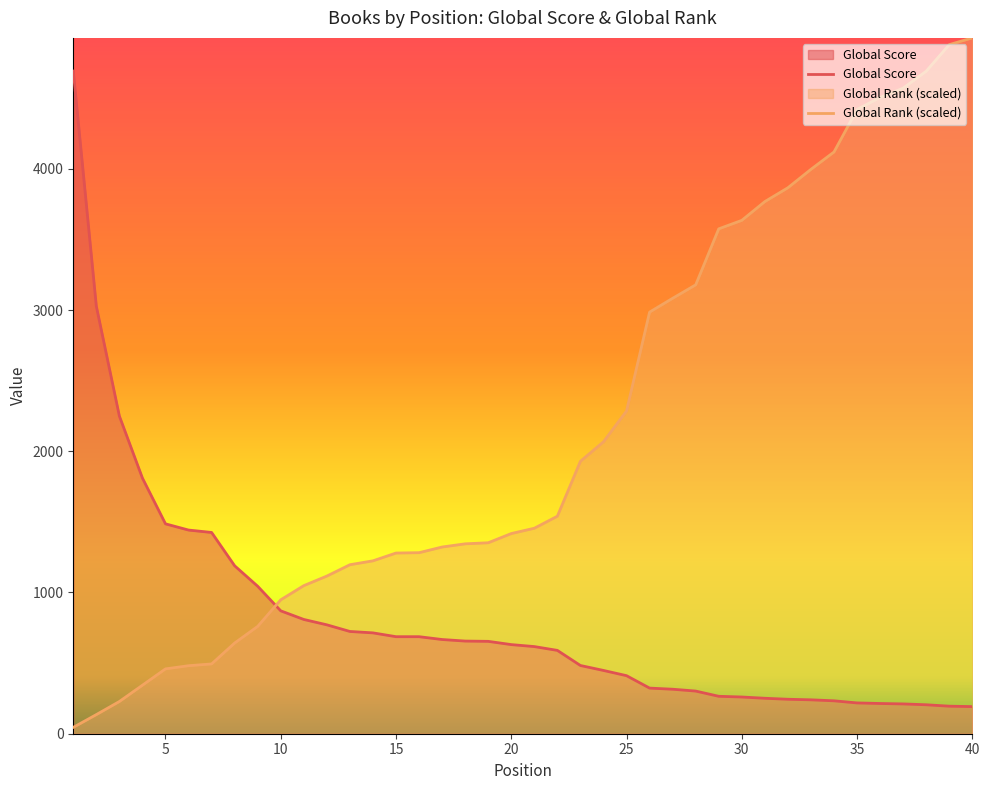

What is the minimum value for Global Score?

192.0